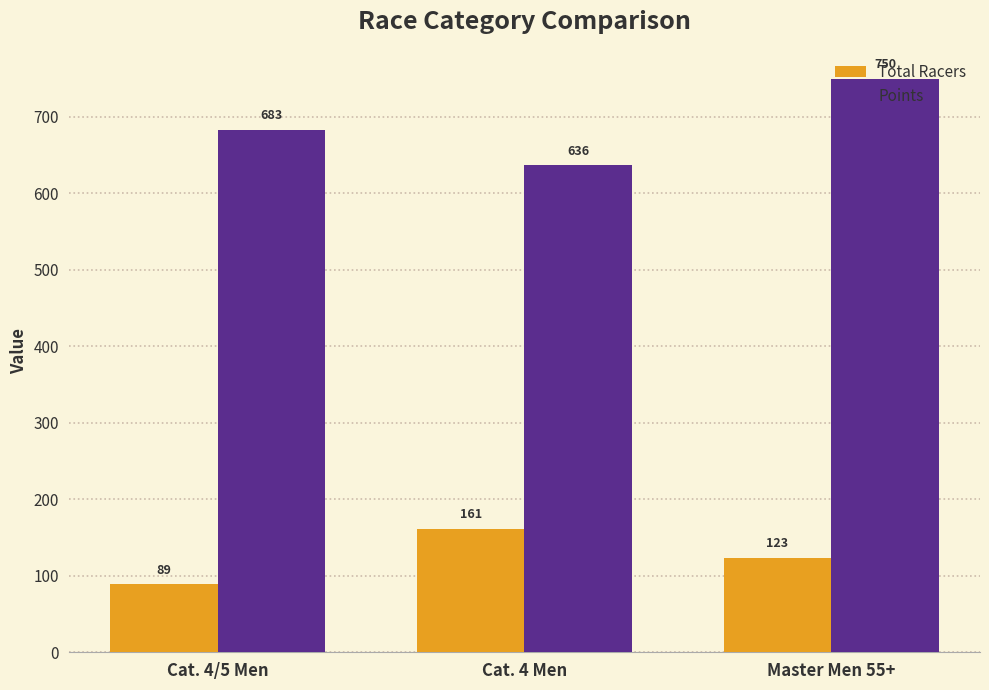

What is the difference between the Total Racers values at Cat. 4 Men and Cat. 4/5 Men?

72.0